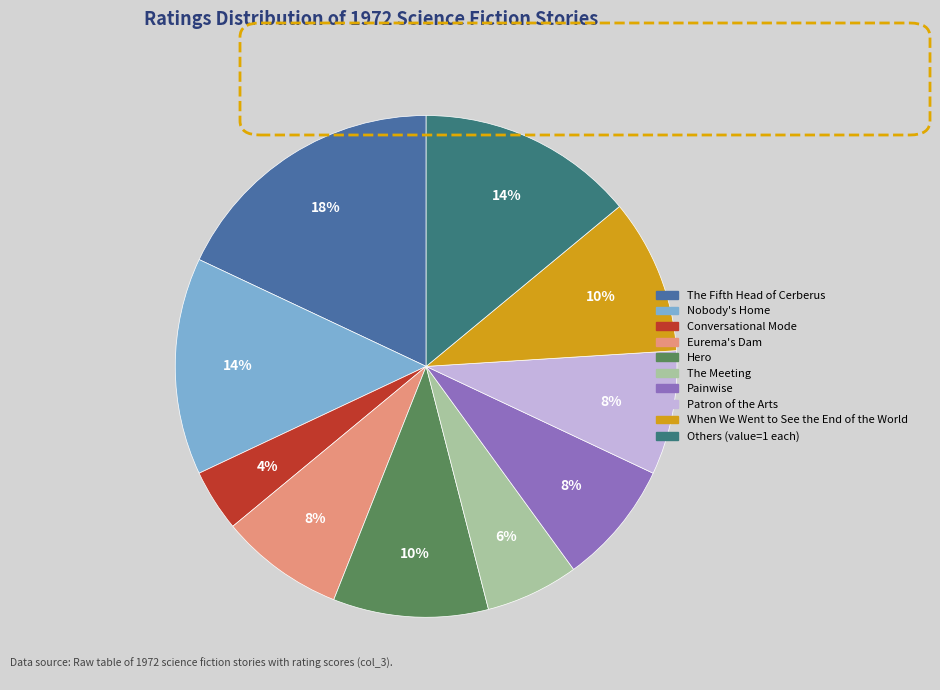

To the nearest percent, what is the difference between the largest and smallest slice percentages?

14%